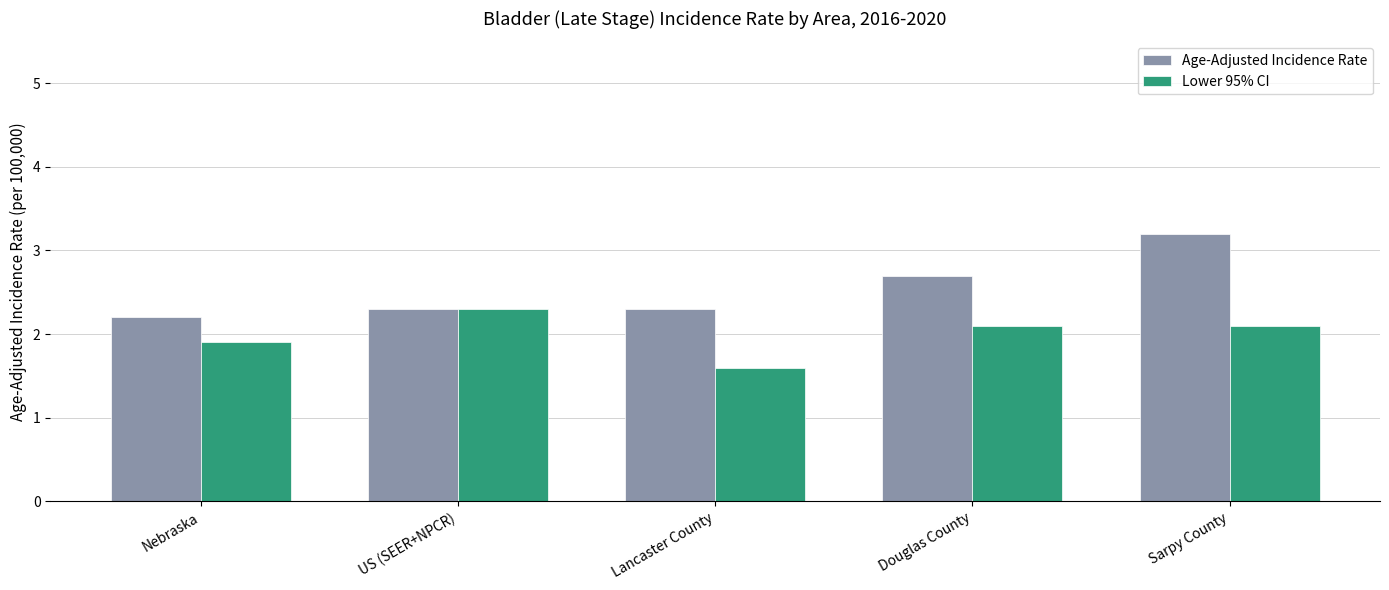

How many categories are shown in the chart?

5